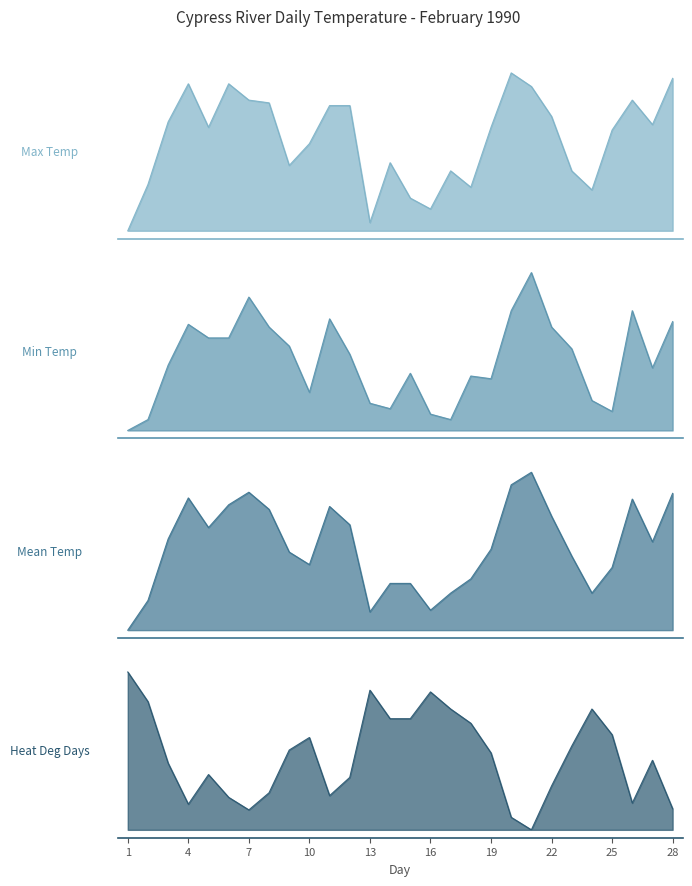

In Heat Deg Days (C), how many points are higher than both neighbors (excluding endpoints)?

5